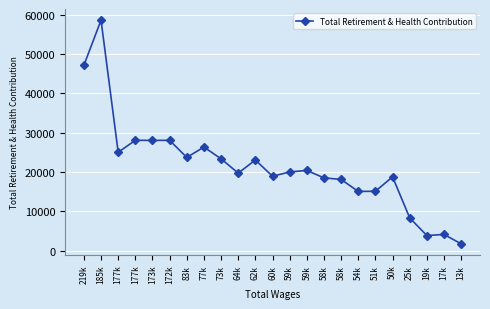

What is the change in value from 185k to 60k?

-39720